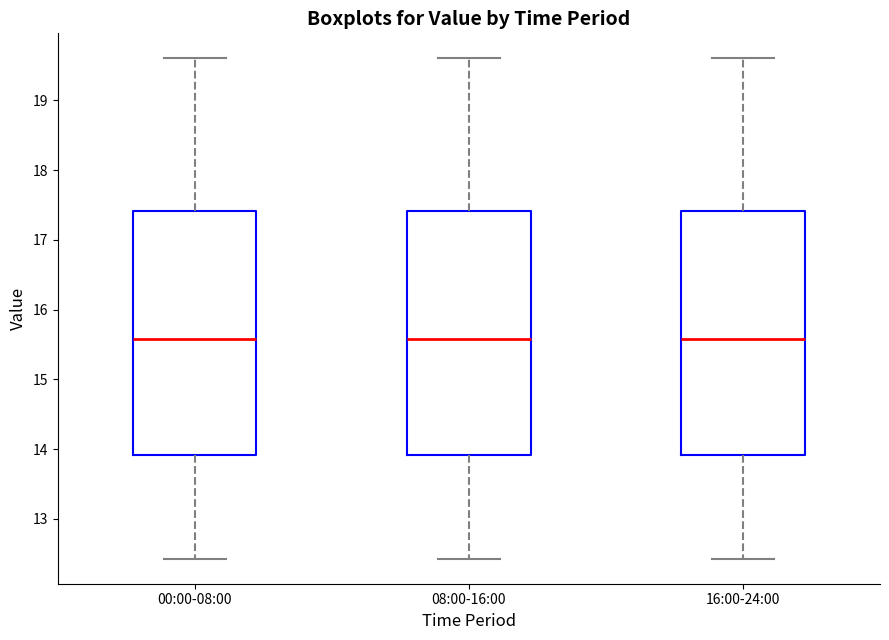

Reading left to right, read every box against the y-axis: the position of its median line, the range the box covers, and the ends of its whiskers. The values are not printed on the chart, so give them approximately, as read against the axis.

00:00-08:00: median 15.6, box 13.9 to 17.4, whiskers 12.4 to 19.6
08:00-16:00: median 15.6, box 13.9 to 17.4, whiskers 12.4 to 19.6
16:00-24:00: median 15.6, box 13.9 to 17.4, whiskers 12.4 to 19.6